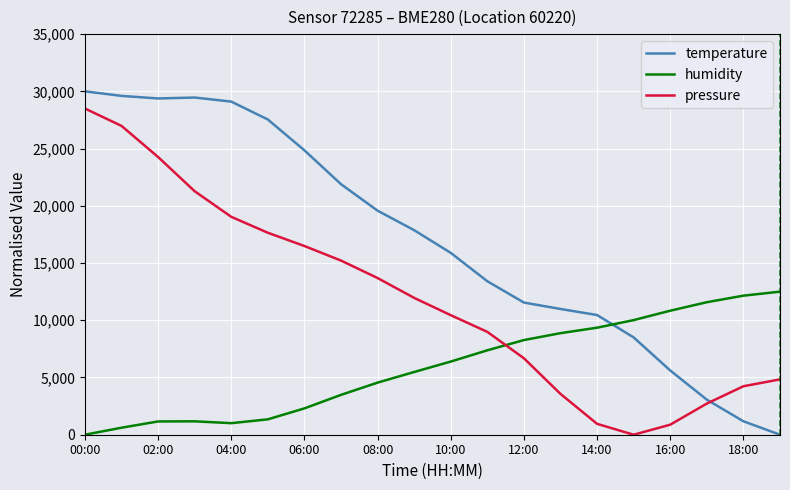

Which series has the largest total across all categories?

temperature